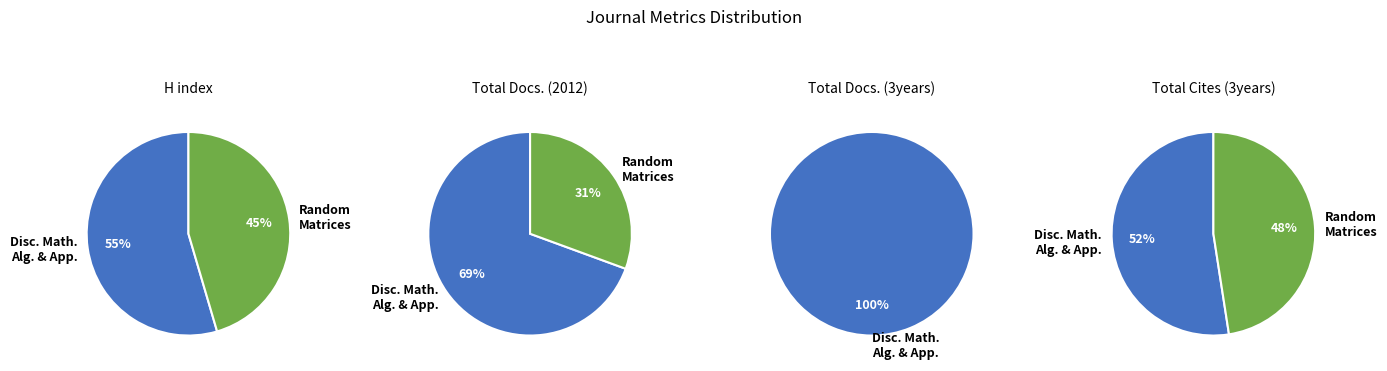

Does Discrete Mathematics, Algorithms and Applications represent more than half of the total?

Yes